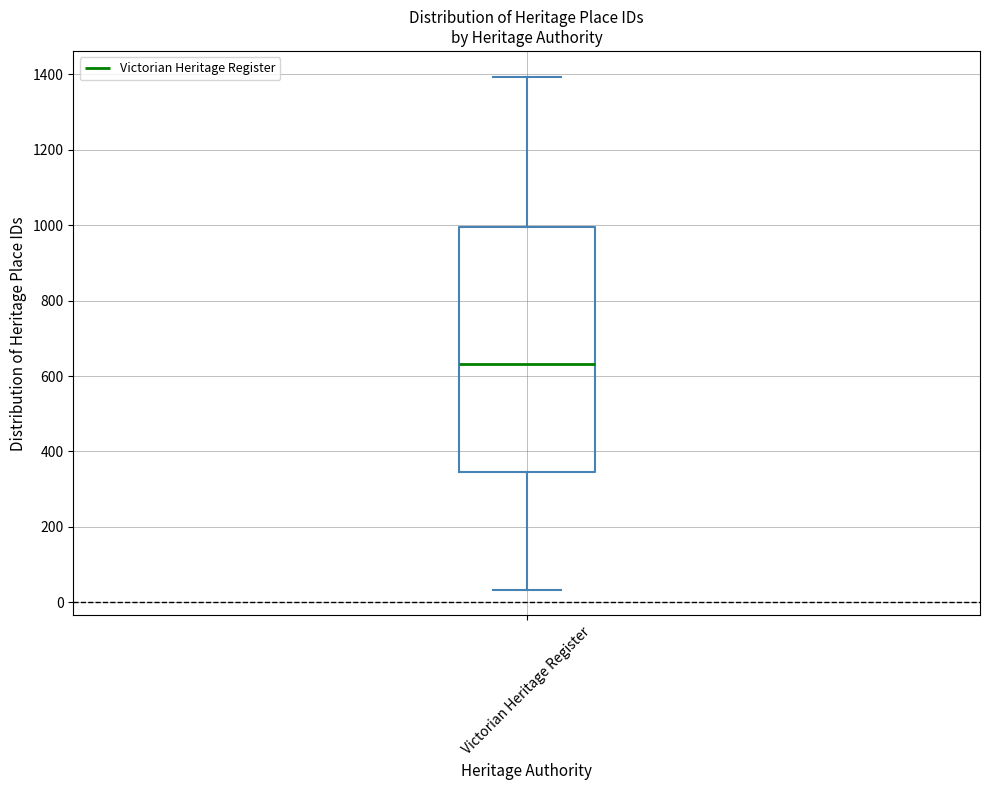

Transcribe this box plot: give where the median line is, the range the box spans, and where the two whiskers end, as read against the y-axis. The values are not printed on the chart, so give them approximately, as read against the axis.

median 640, box 340 to 1000, whiskers 40 to 1400